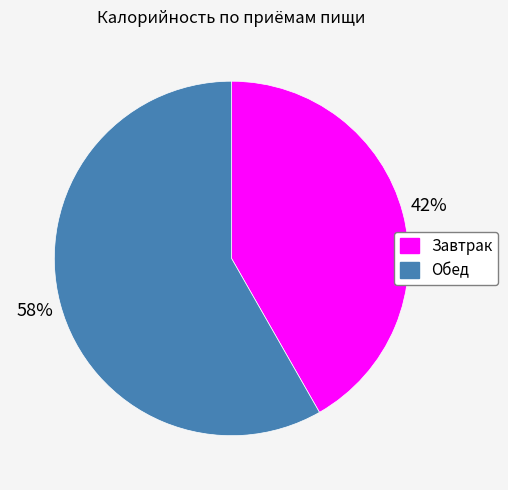

To the nearest percent, what percentage of the pie is Обед?

58%